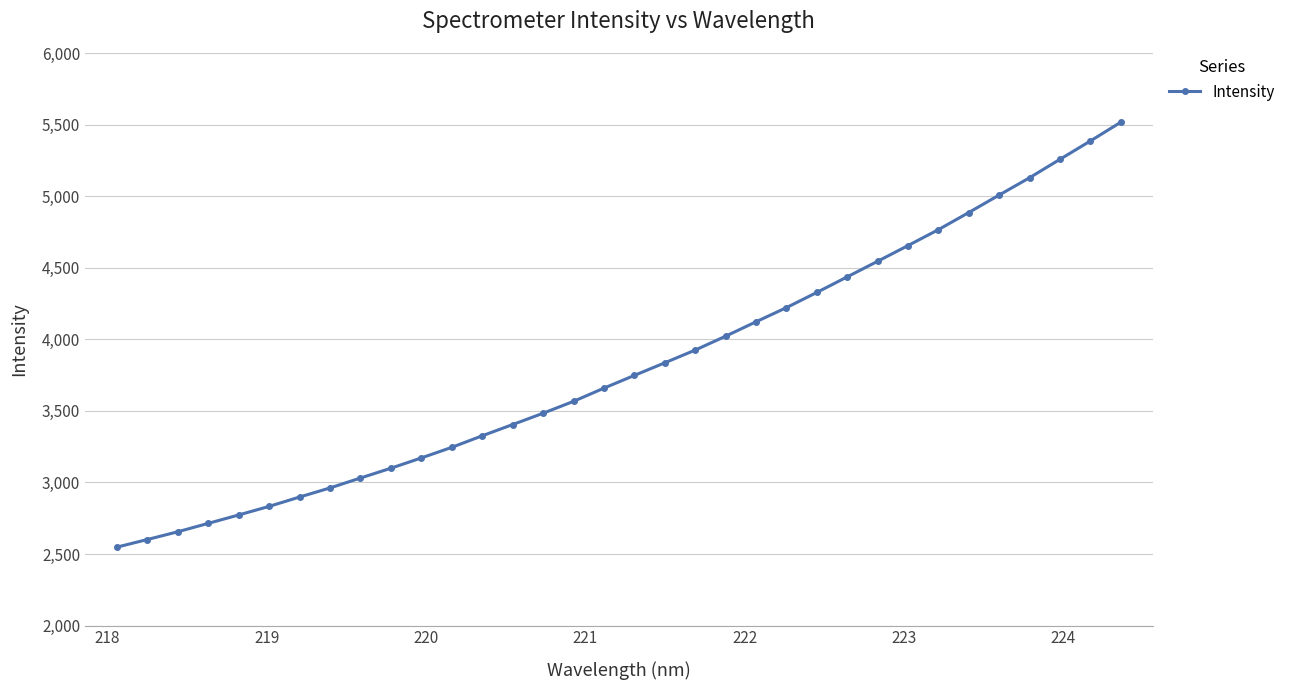

What is the average value?

3816.1